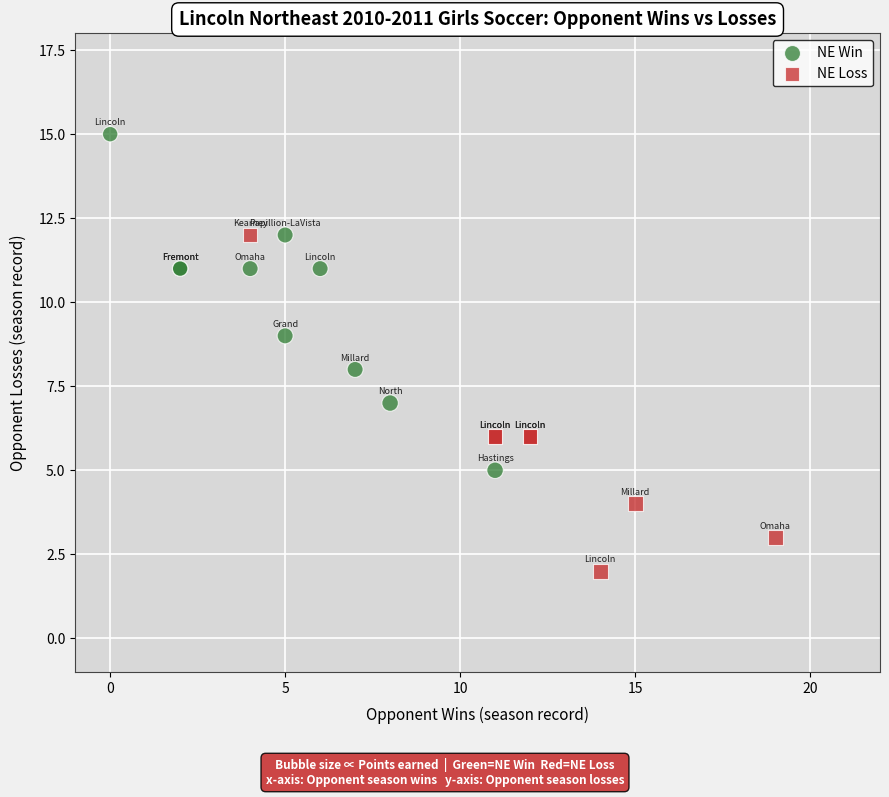

Which series reaches the maximum Y coordinate?

NE Win